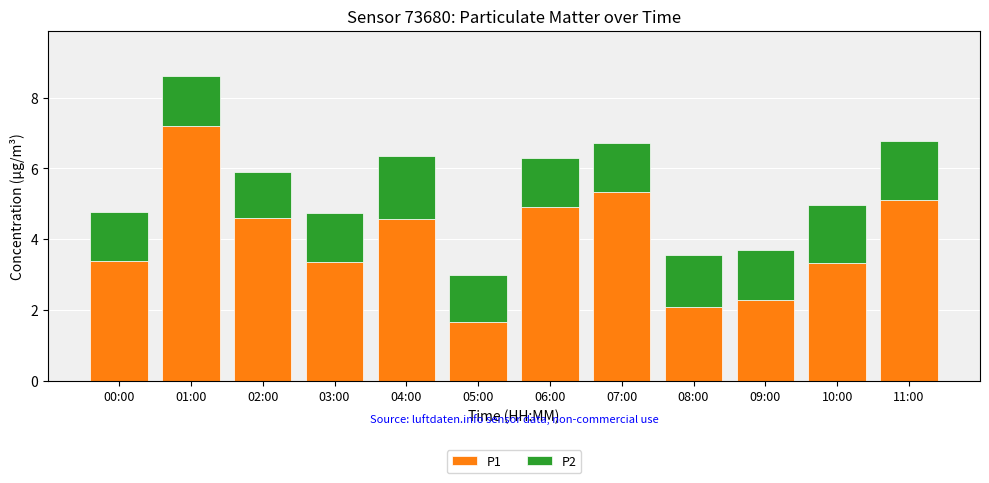

What is the sum of the P1 values at 10:00 and 02:00?

7.9